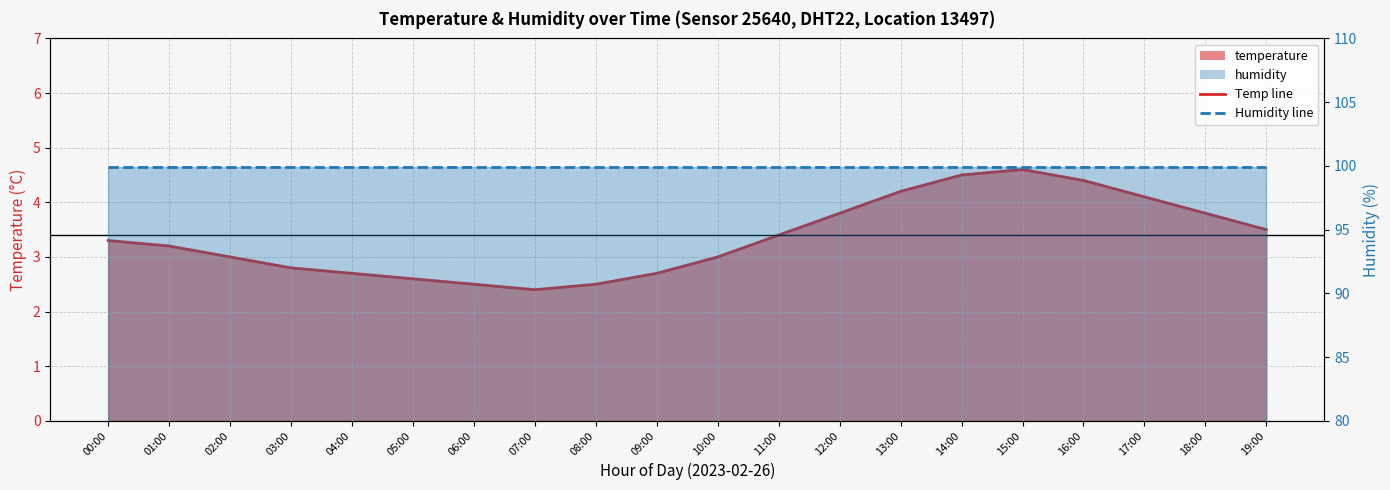

True or false: the data shows 2.7 at 09:00.

True